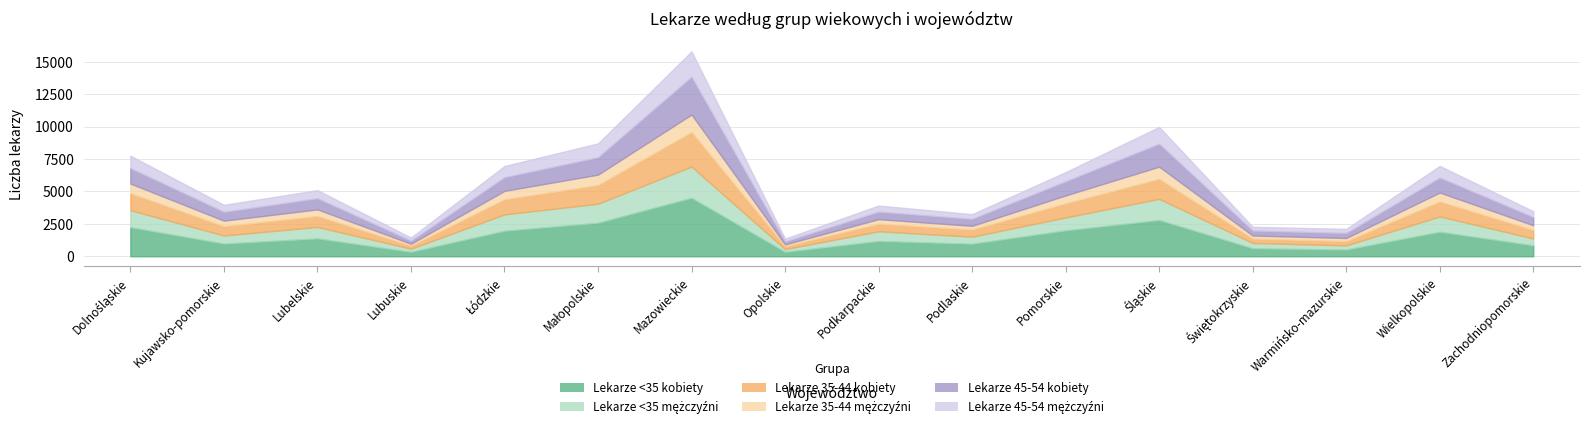

True or false: Lekarze <35 kobiety has more than 0 interior local peaks.

True